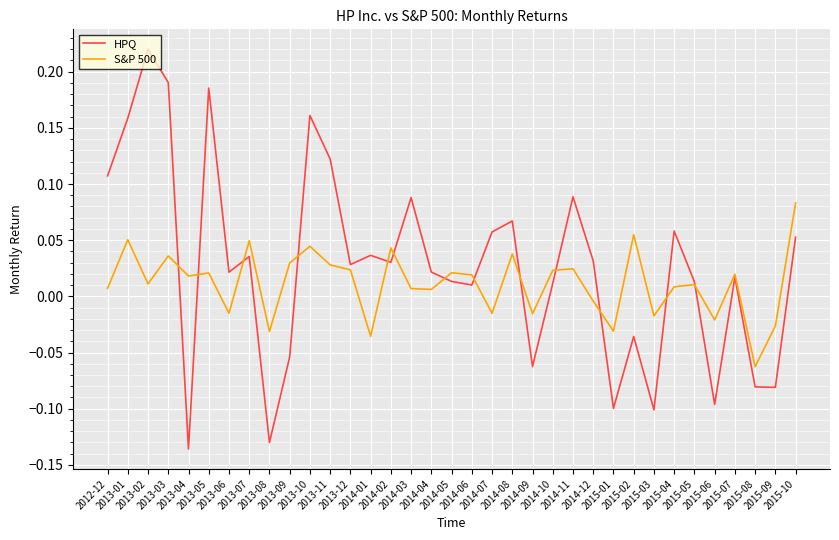

Which series has the widest spread of values?

HPQ